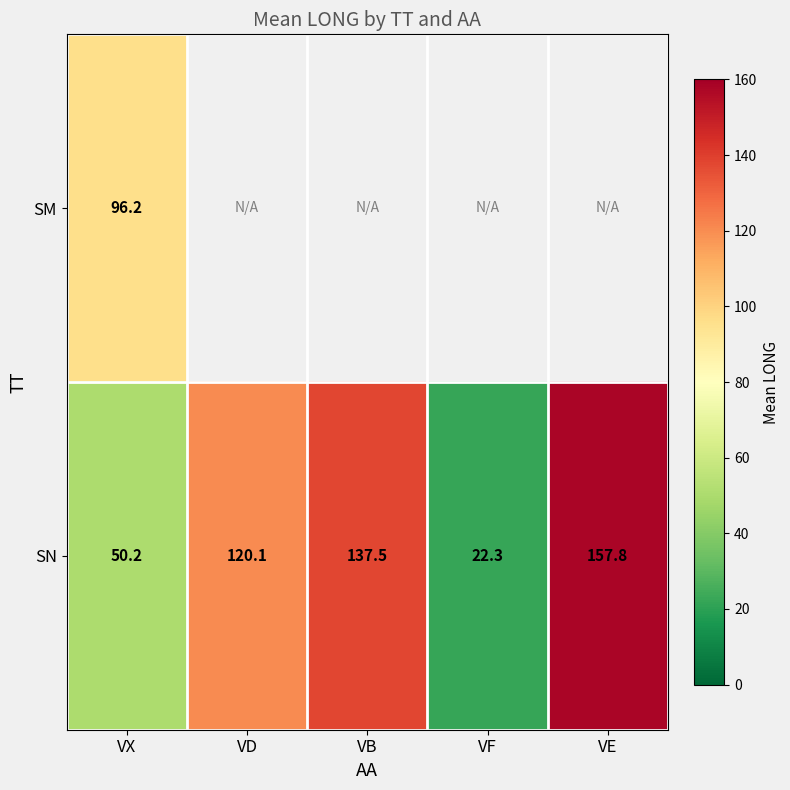

Which category has the lowest value across all series?

VF